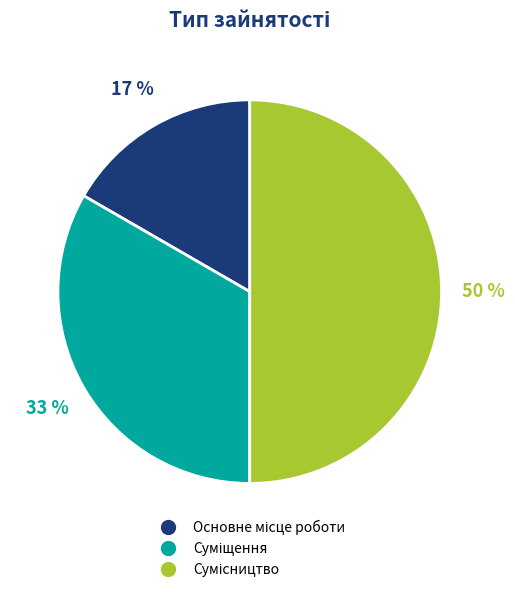

Count the number of slices in the pie.

3